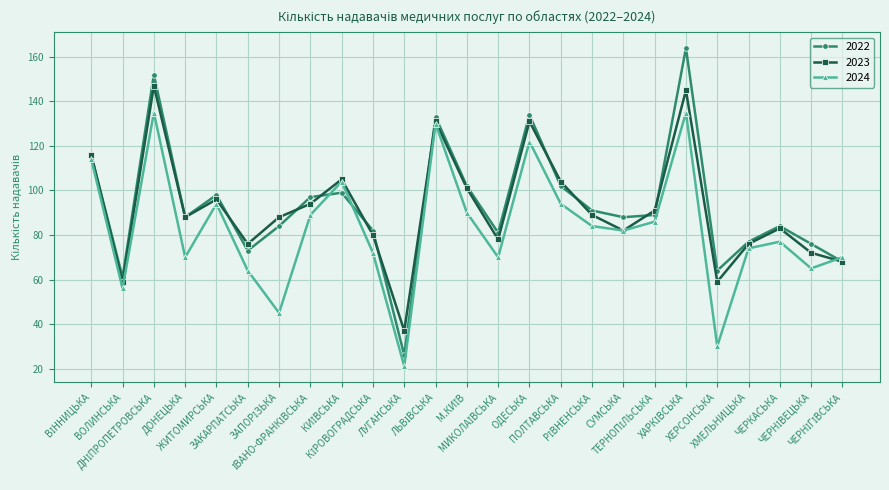

How many interior local peaks does the 2022 series have?

7